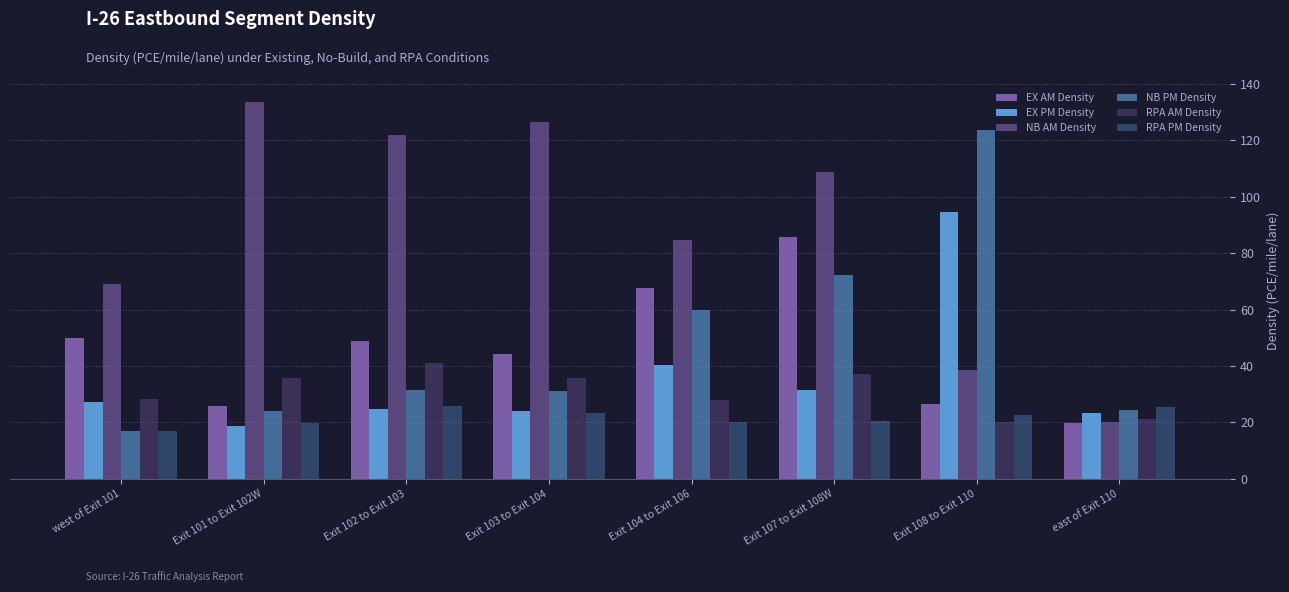

Which series has the largest range (max minus min)?

NB AM Density